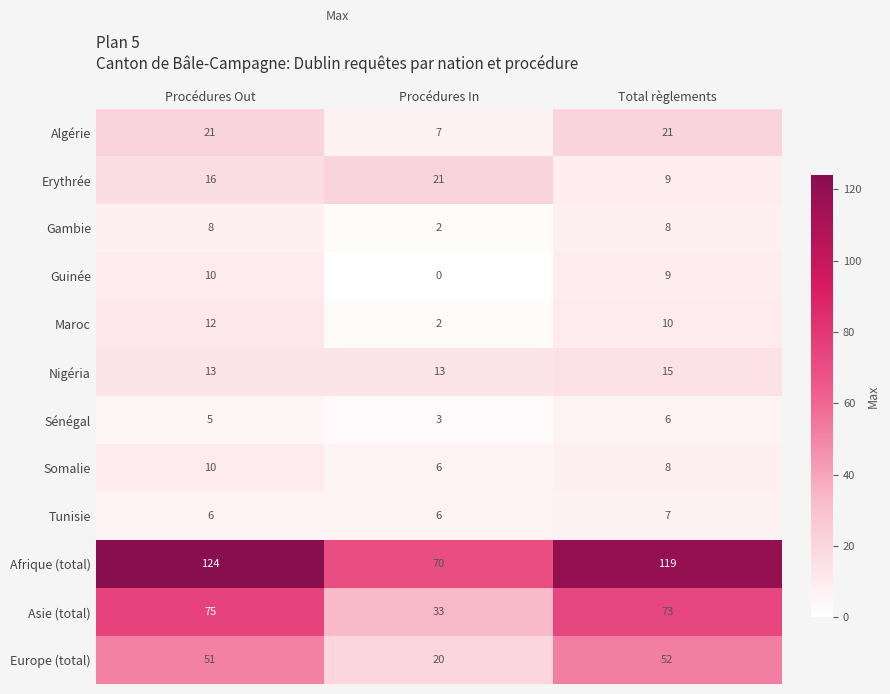

Which category has the lowest value in the Gambie series?

Procédures In